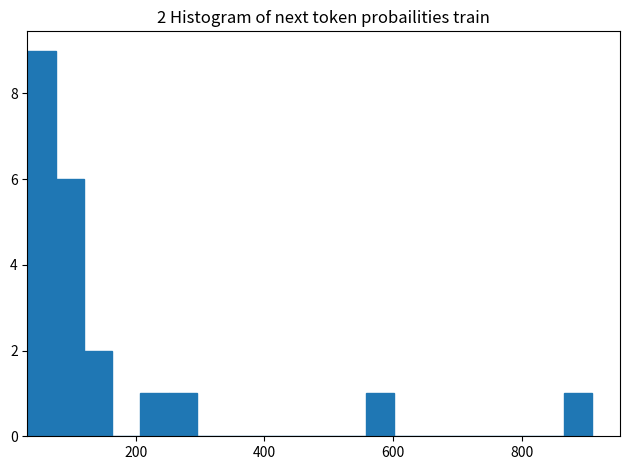

Around what value on the x-axis is the tallest bar? Give the approximate position of its centre, as read against the axis.

60